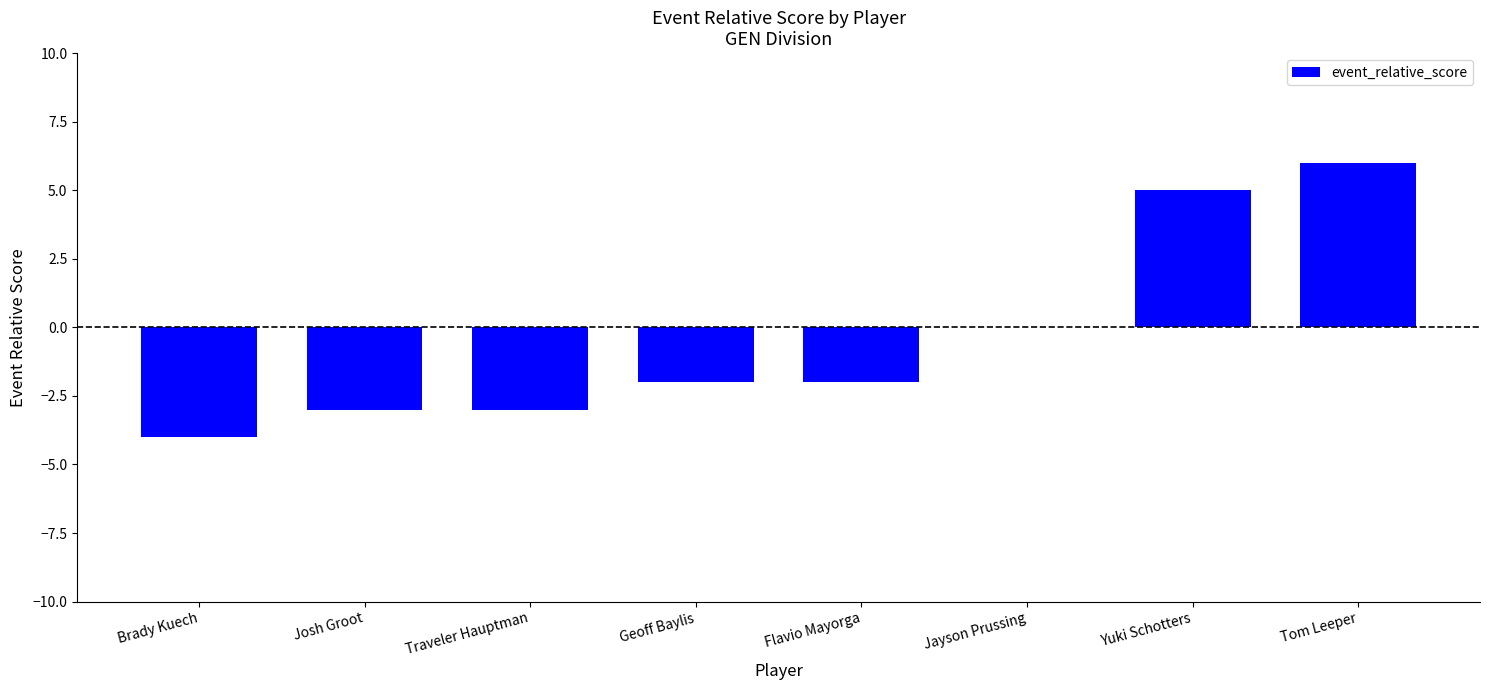

True or false: the data shows -1 at Traveler Hauptman.

False